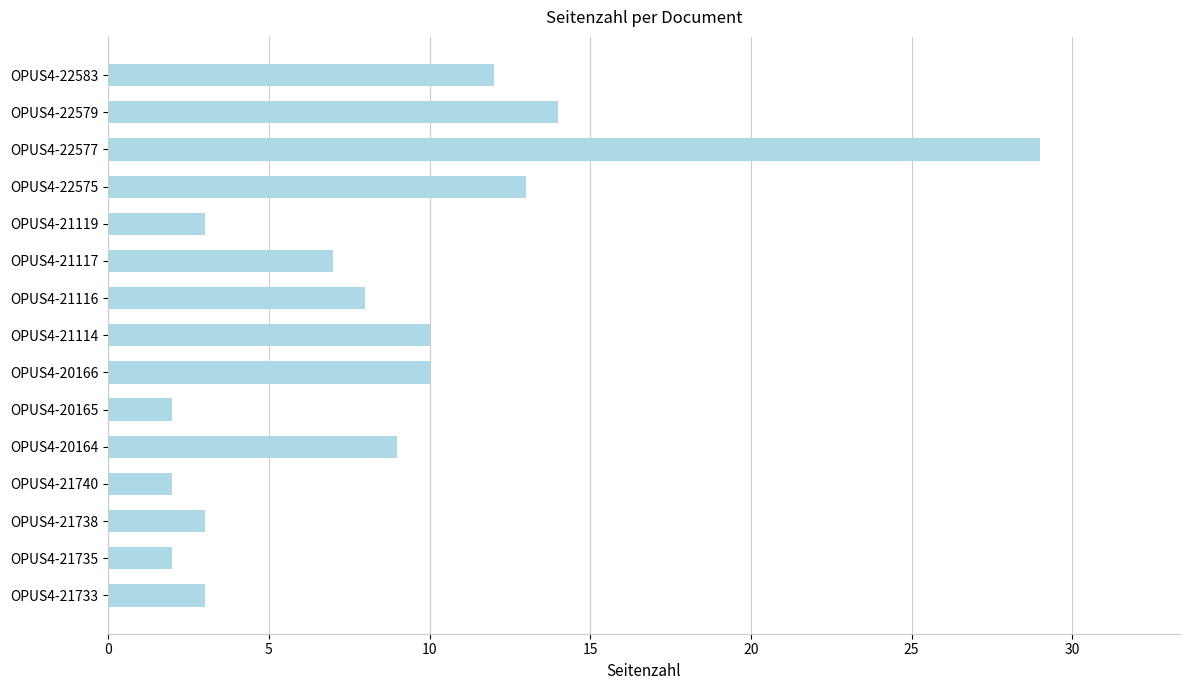

Which label corresponds to the largest value in the chart?

OPUS4-22577